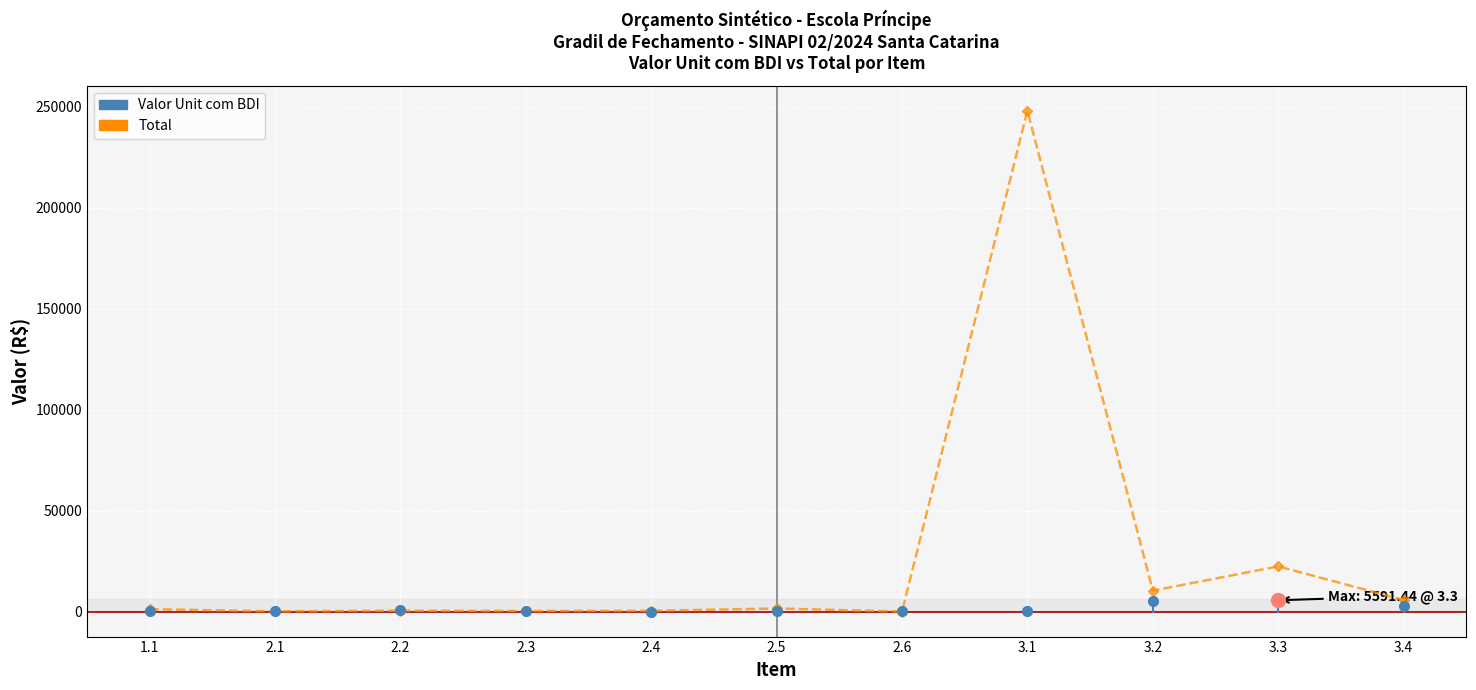

True or false: the data shows 23.3 at 2.1.

False